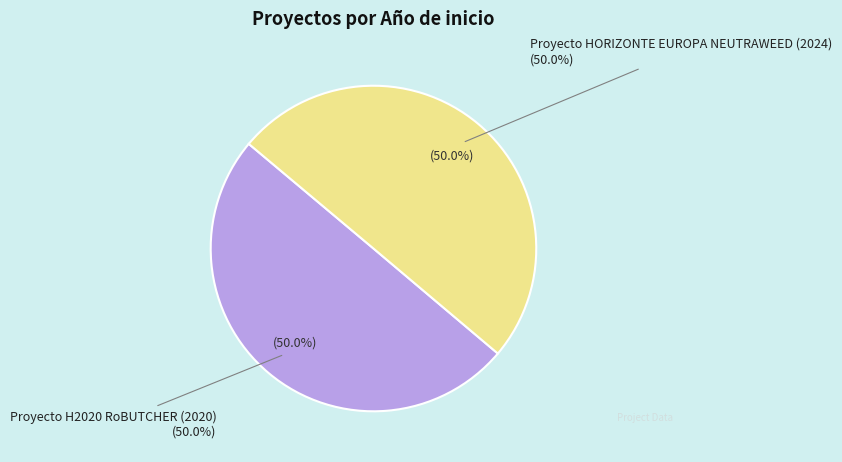

Which category accounts for the majority?

Proyecto HORIZONTE EUROPA NEUTRAWEED (2024)